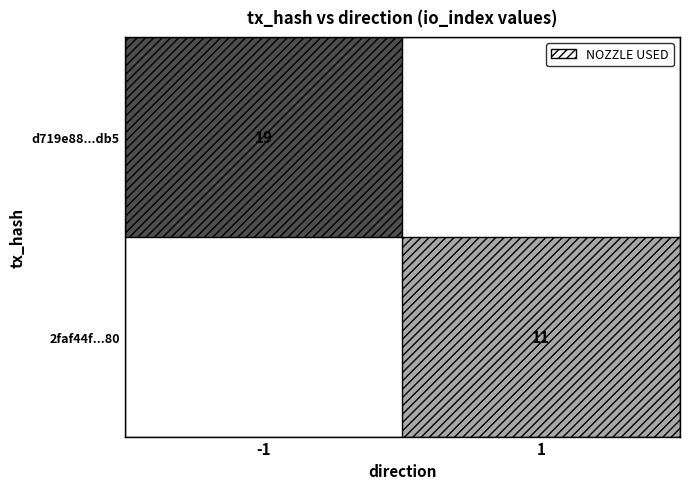

At how many categories does at least one series exceed 16?

1